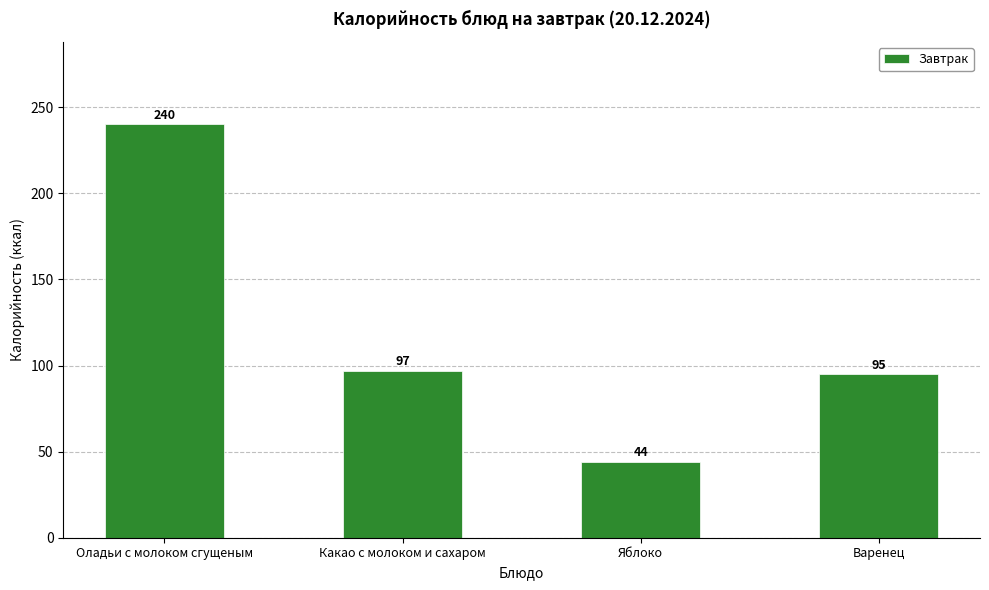

What is the difference between the second highest and minimum values?

53